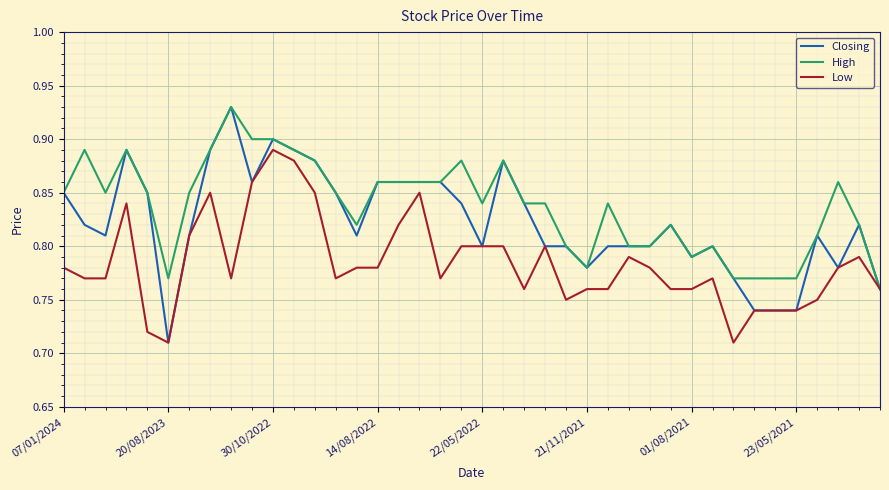

Which series has the largest total across all categories?

High